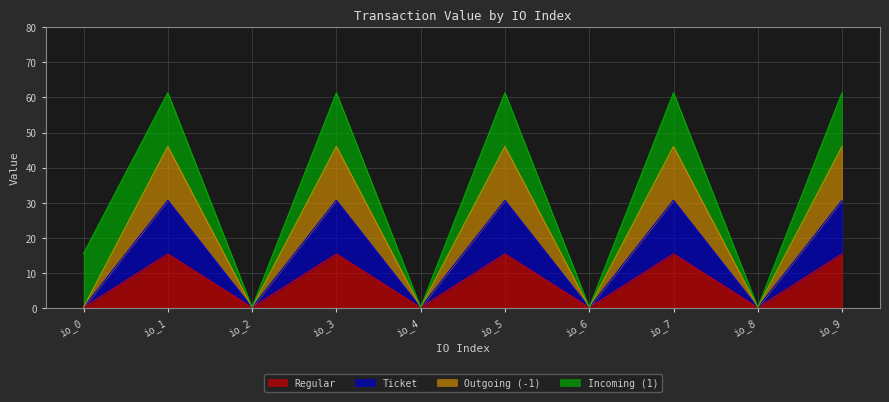

Is the value of Ticket at io_4 greater than the value of Outgoing (-1) at io_1?

No